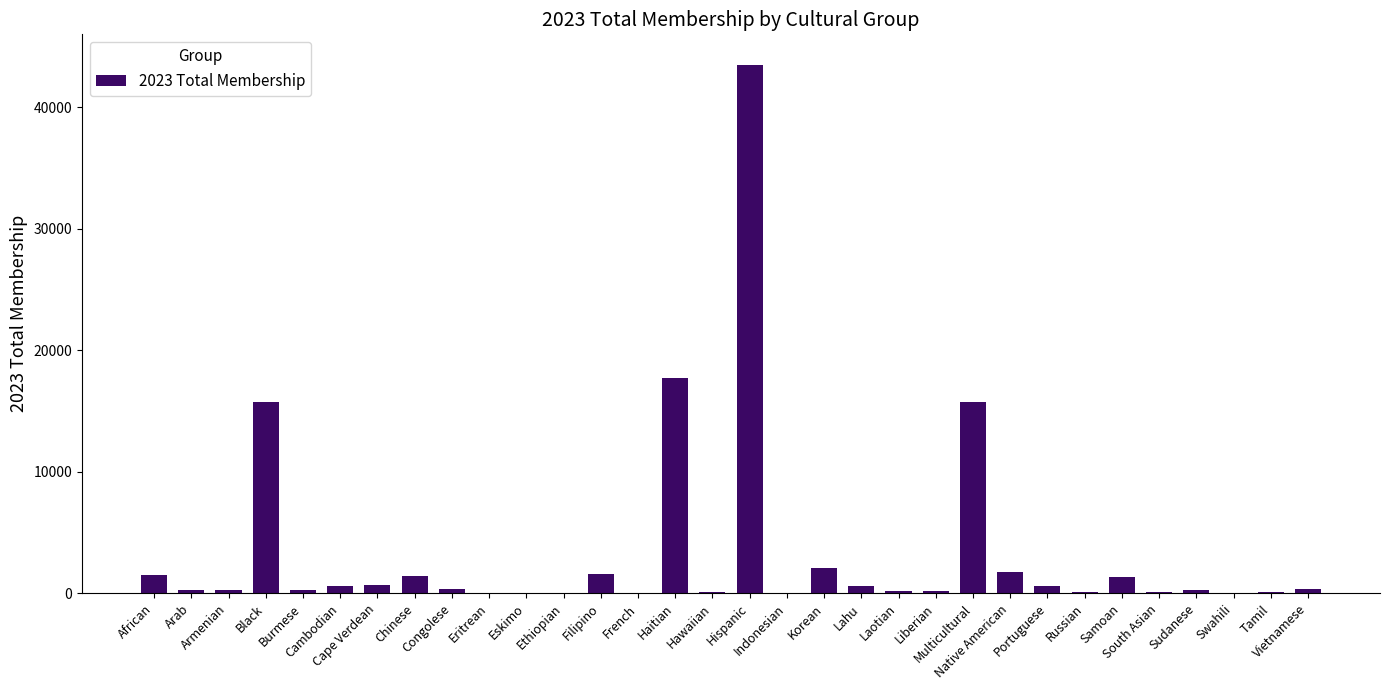

At which category does the chart reach its peak across all series?

Hispanic